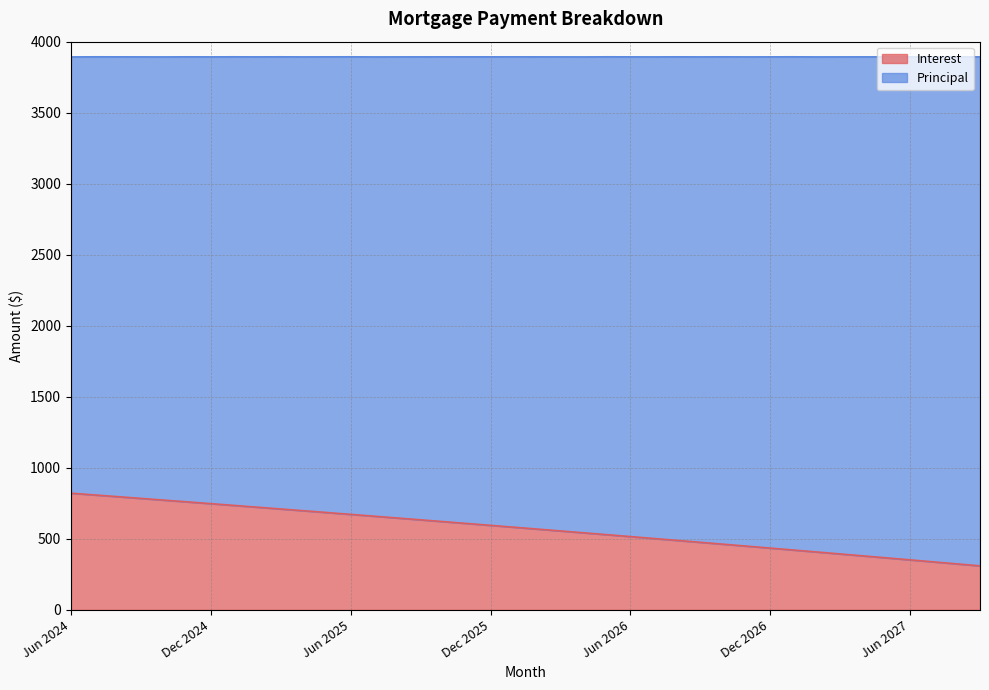

True or false: the data shows 735.4 at Jan 2025.

True